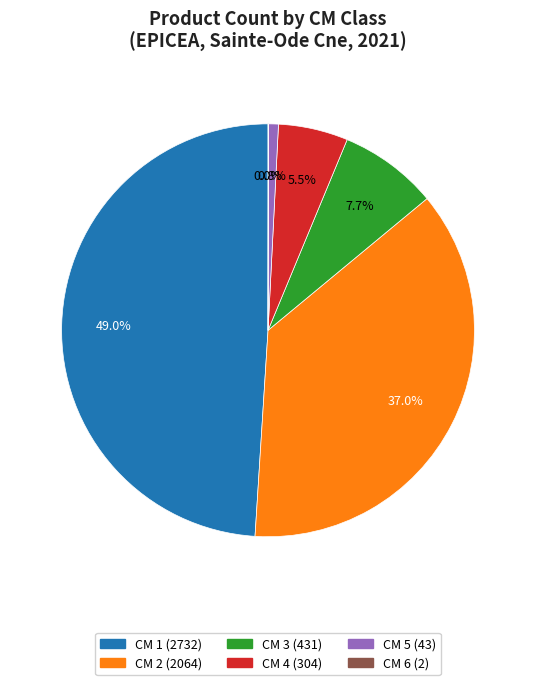

Does any single category account for the majority?

No